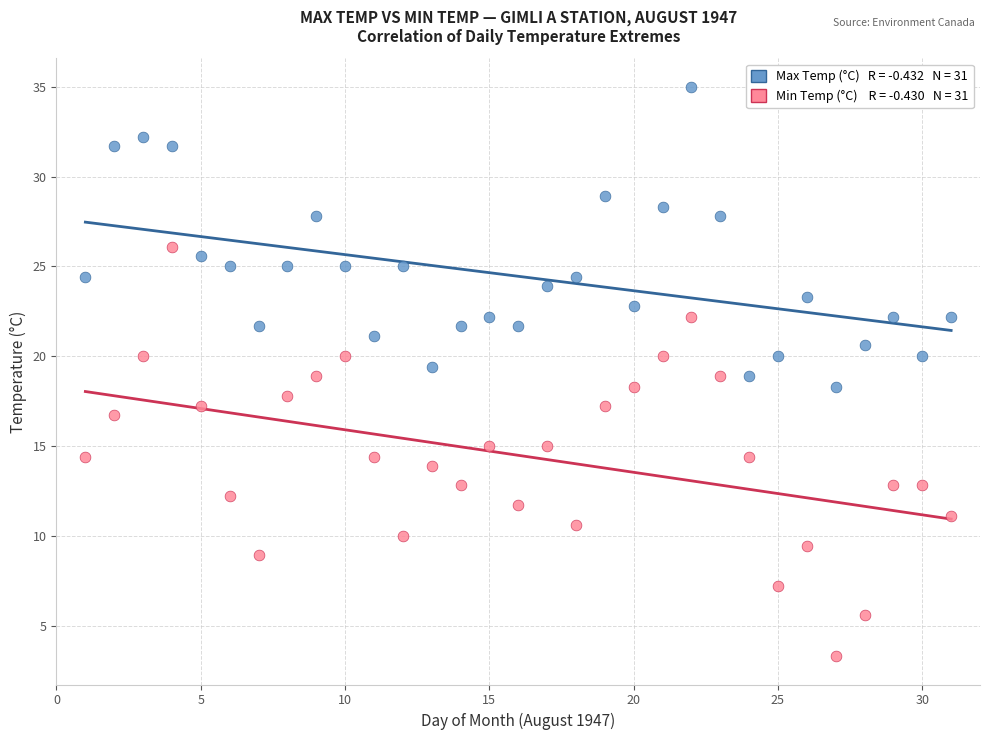

Across all data points, what is the range of Y values (max minus min)?

31.7